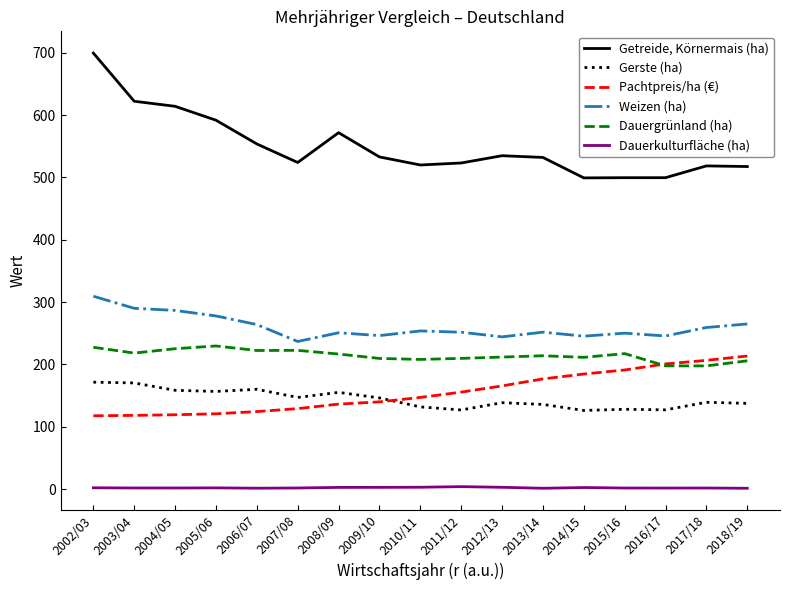

Which series has the largest range (max minus min)?

Getreide, Körnermais (ha)